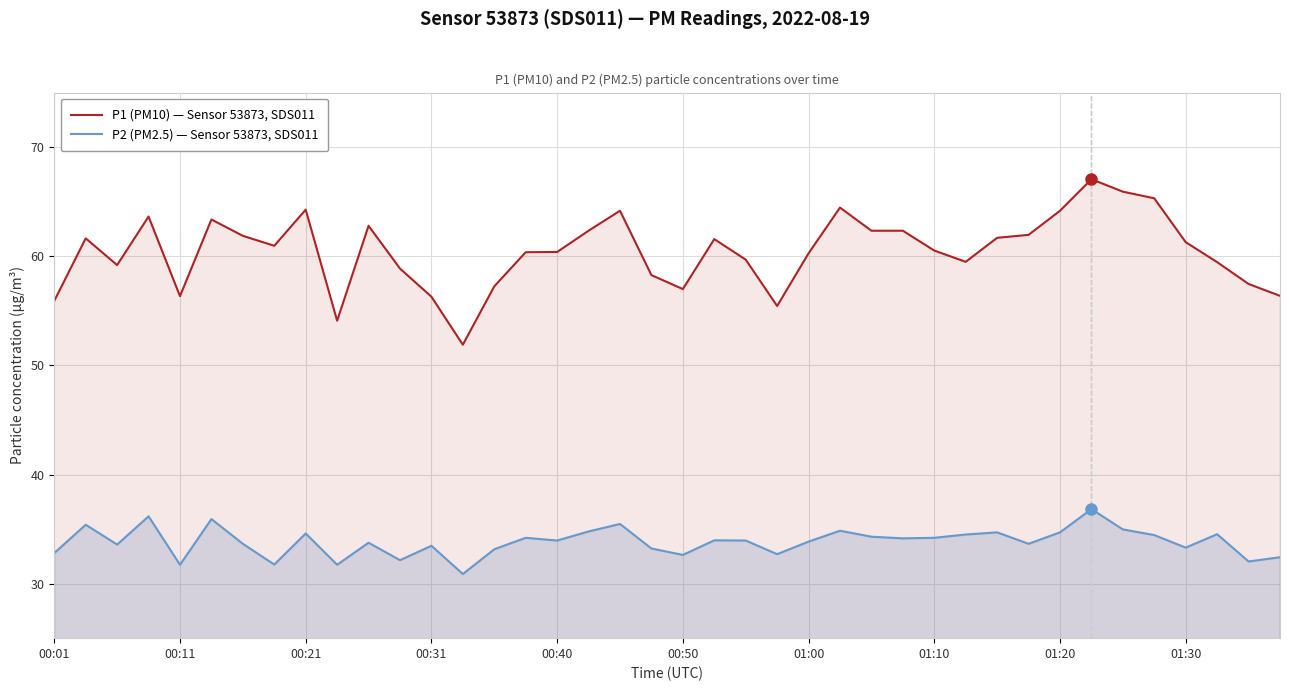

List the series in order of their overall mean, highest first.

P1 (PM10) — Sensor 53873, SDS011, P2 (PM2.5) — Sensor 53873, SDS011